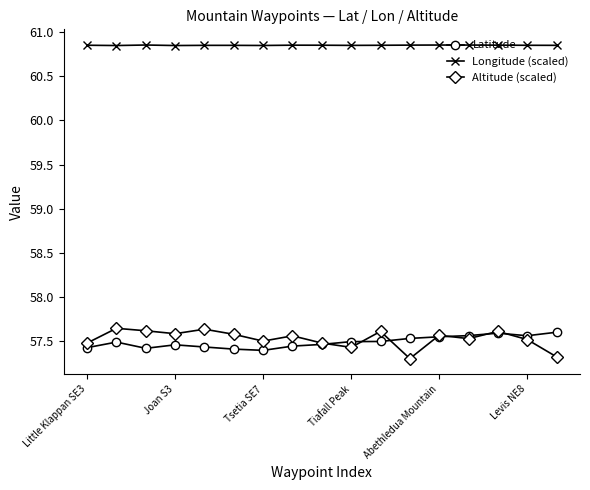

True or false: Longitude (scaled) and Latitude intersect in this chart.

False